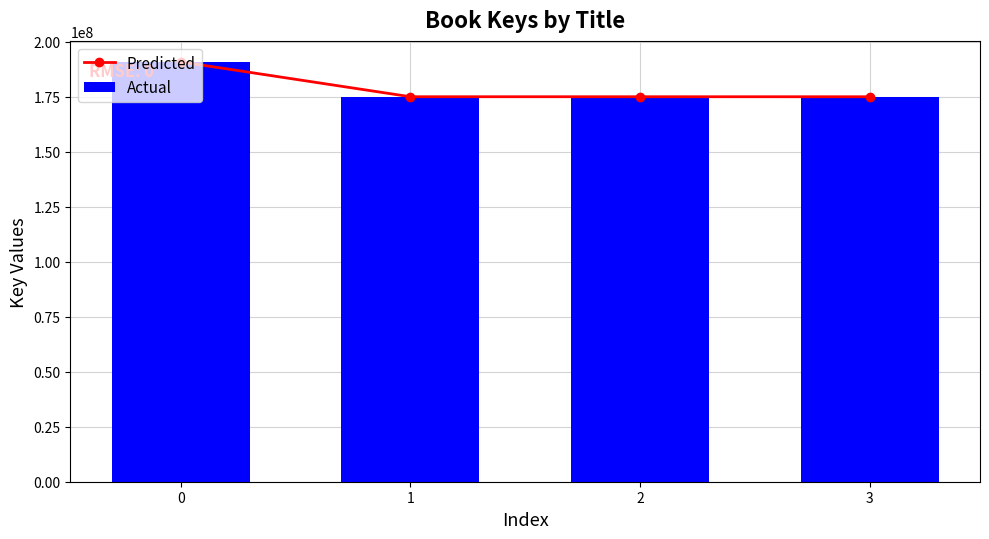

At 1, list the series in order from largest to smallest.

Predicted, Actual